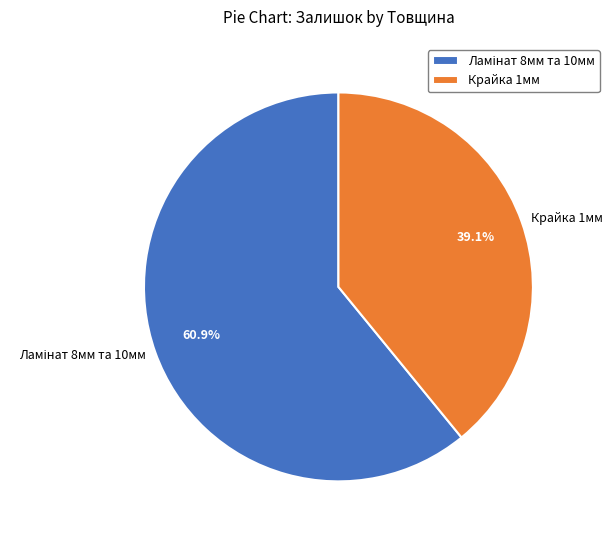

How much of the chart is everything except Крайка 1мм?

60.9%